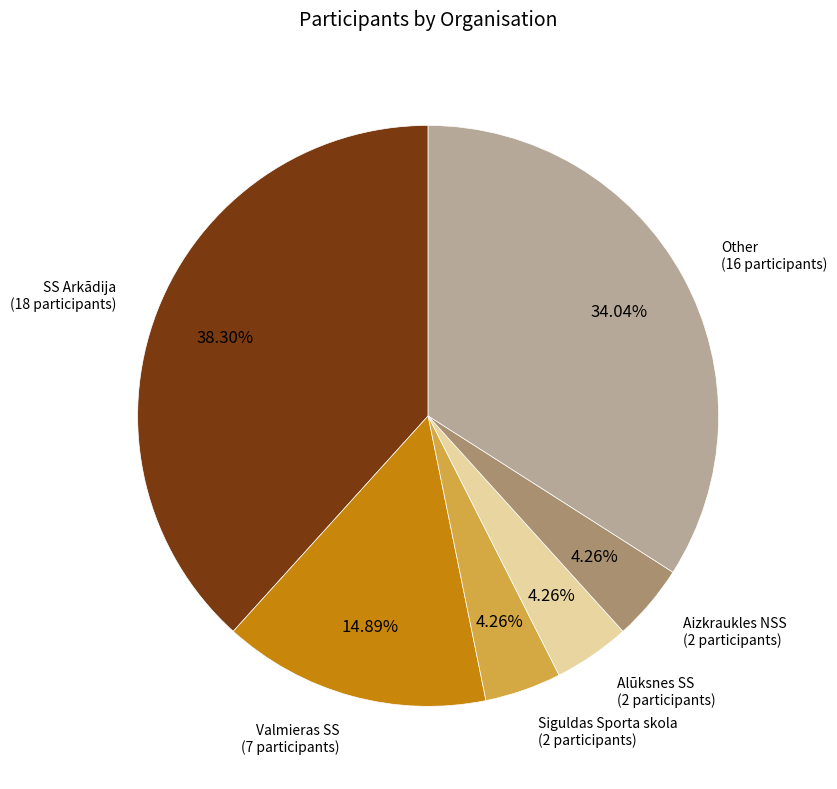

Does any single category account for the majority?

No